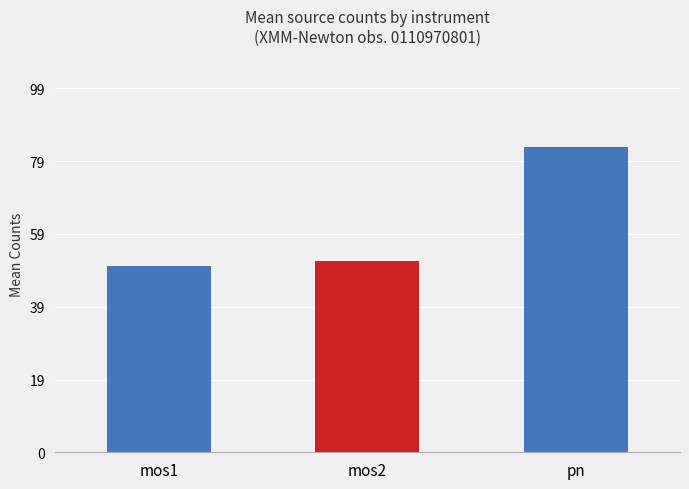

How many data points are above 52?

2